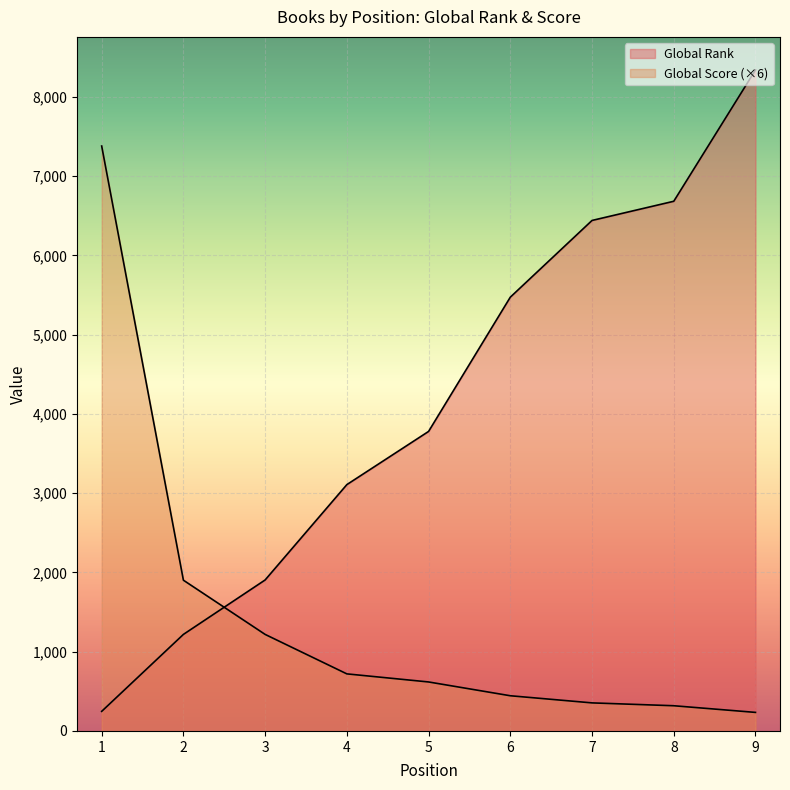

What is the average value of the Global Score series?

1465